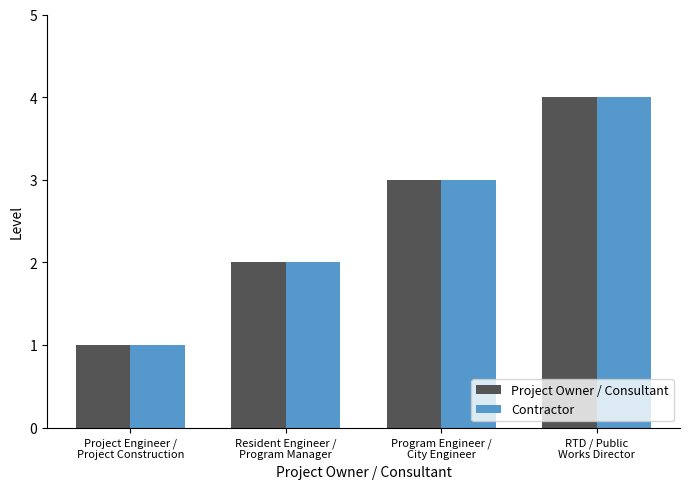

What is the approximate value of Contractor at Project Engineer /
Project Construction?

1